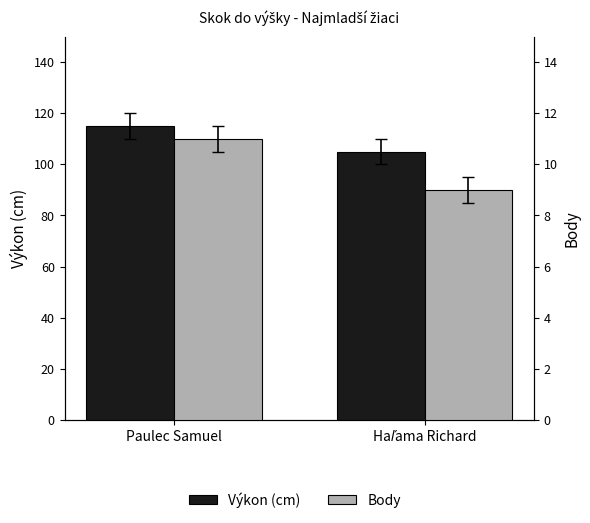

What position from the left is Haľama Richard?

2